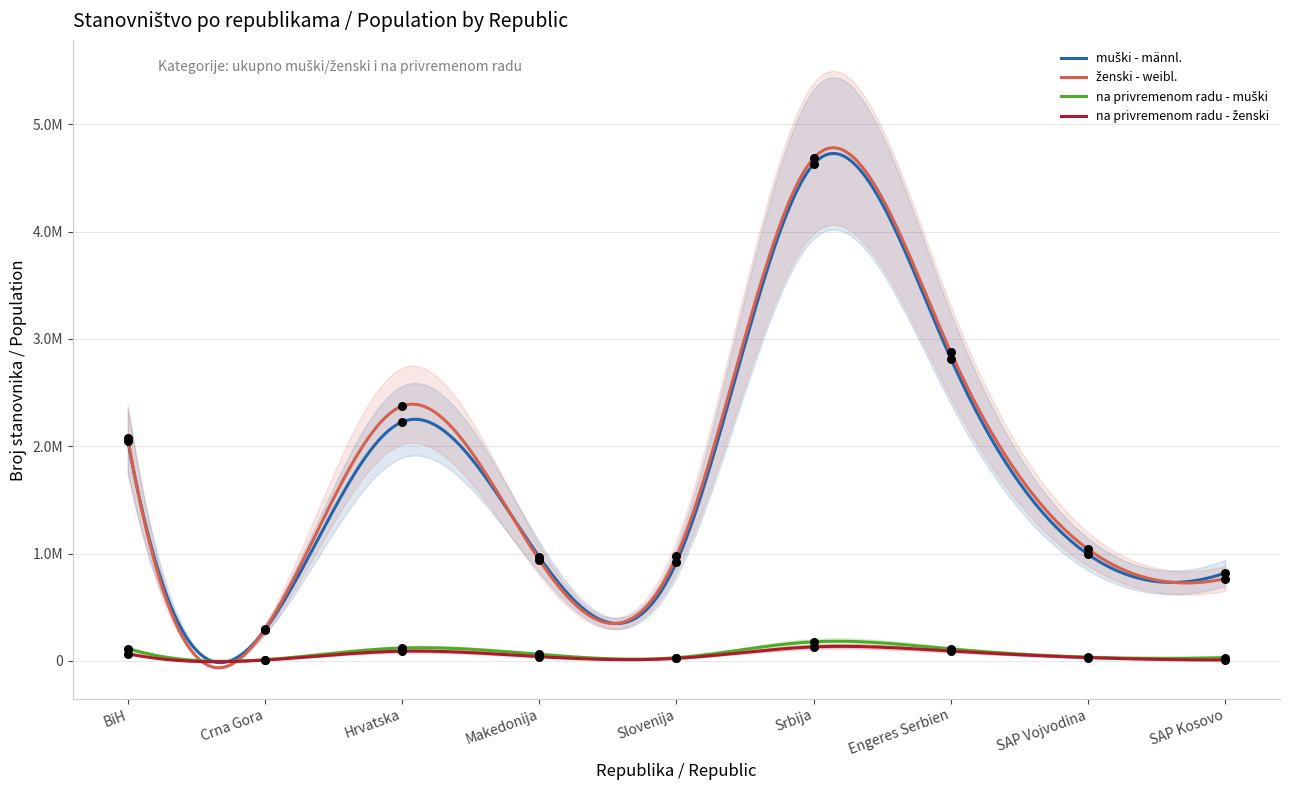

Which series reaches the maximum Y coordinate?

ženski - weibl.